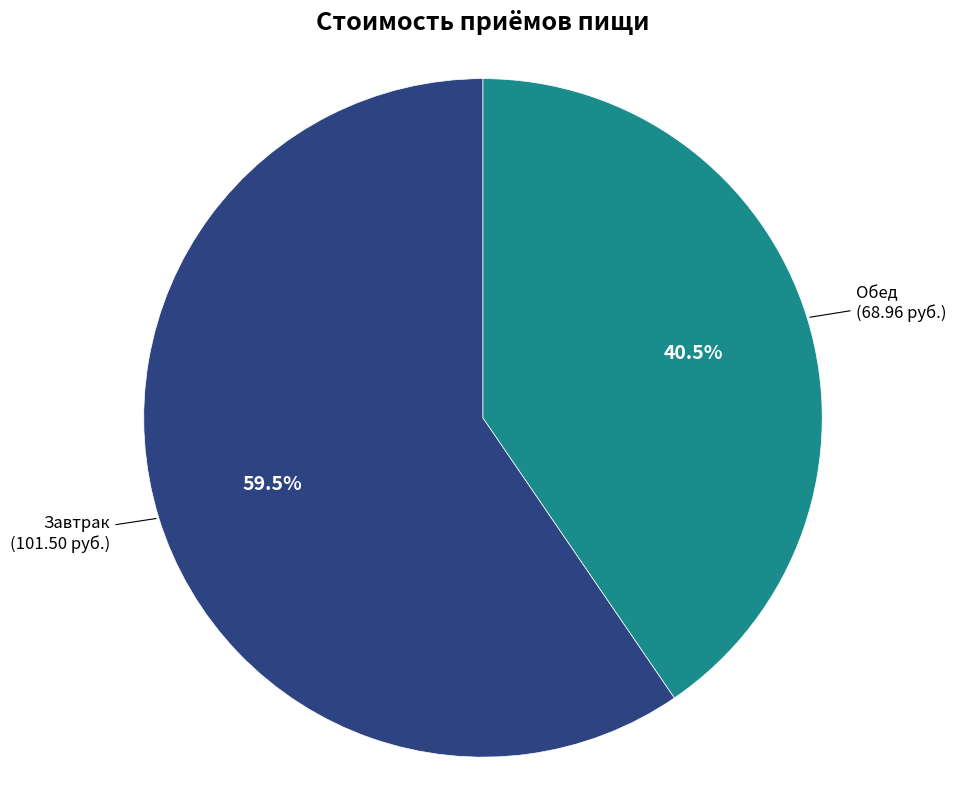

Is there any slice that represents more than half of the pie?

Yes